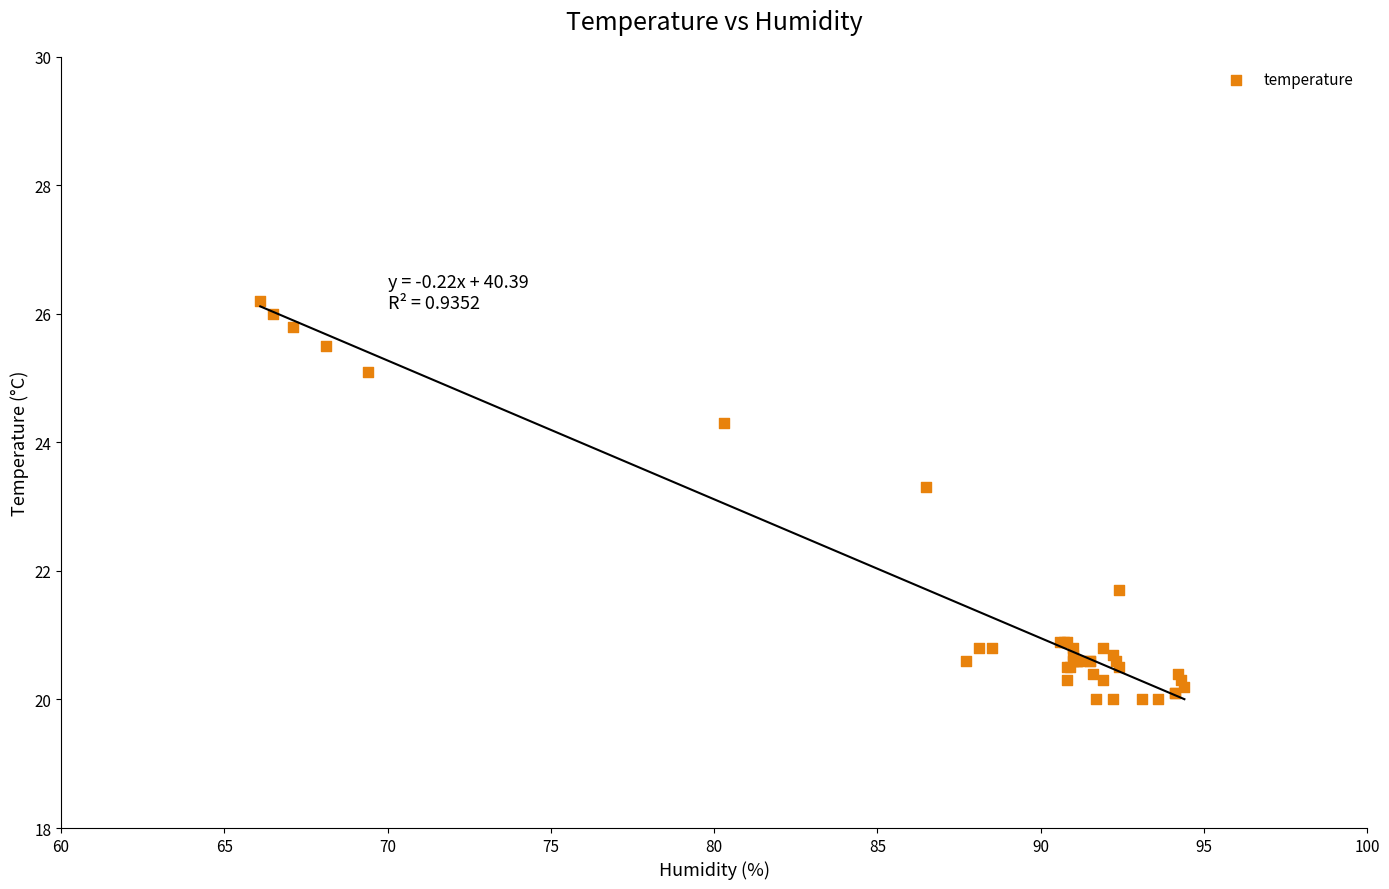

What Y value in the scatter plot is closest to 23?

23.3